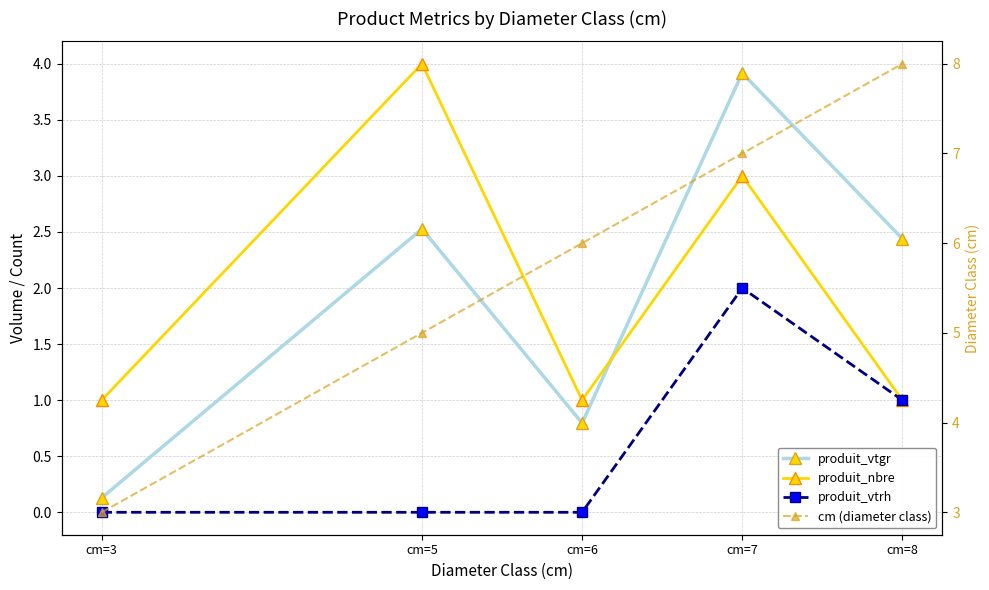

What is the maximum value shown in the chart?

8.0